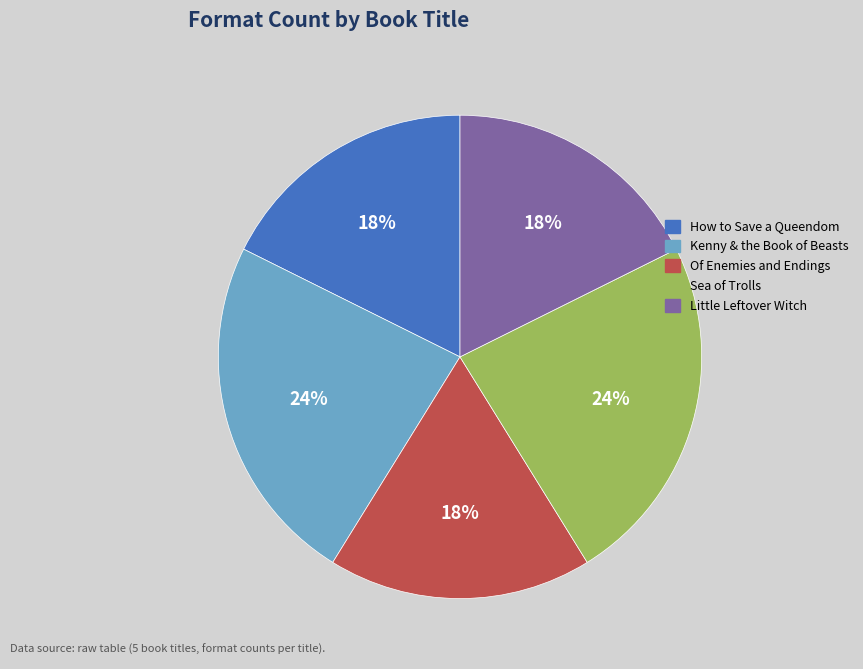

Does Kenny & the Book of Beasts account for over 50% of the chart?

No